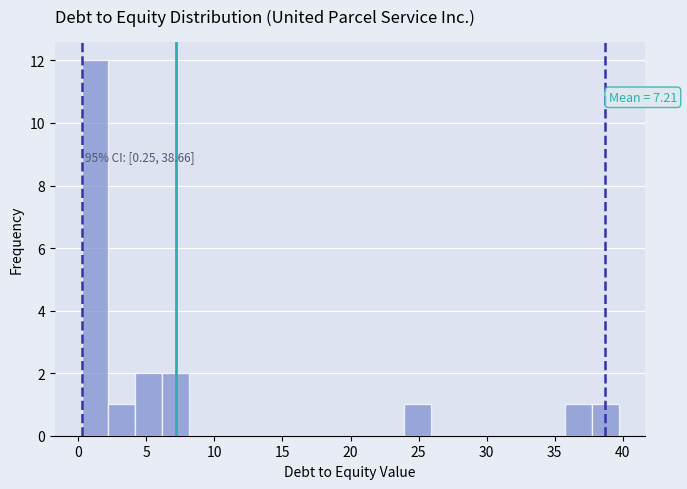

Around what value on the x-axis is the tallest bar? Give the approximate position of its centre, as read against the axis.

1.0